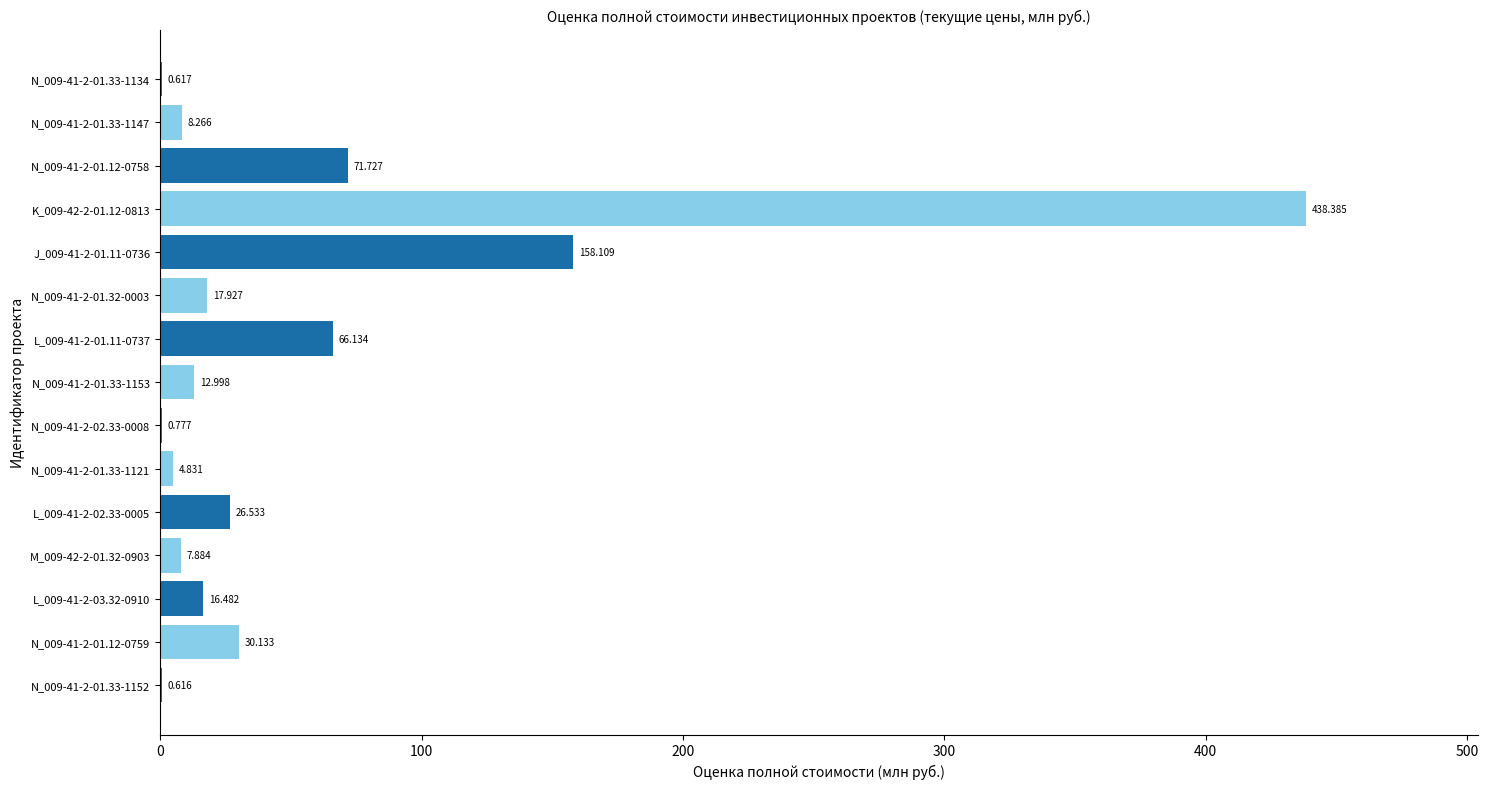

What is the difference between the maximum and minimum values?

437.8